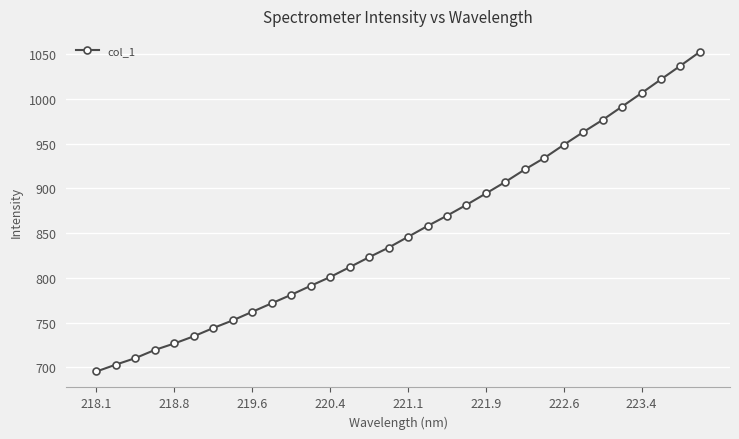

What is the smallest value displayed?

695.5